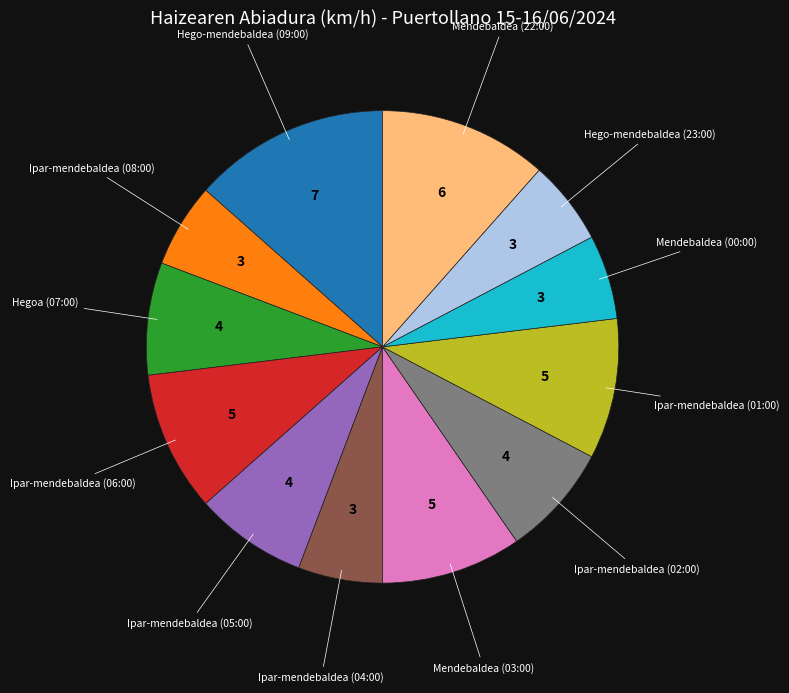

Does any single category account for the majority?

No